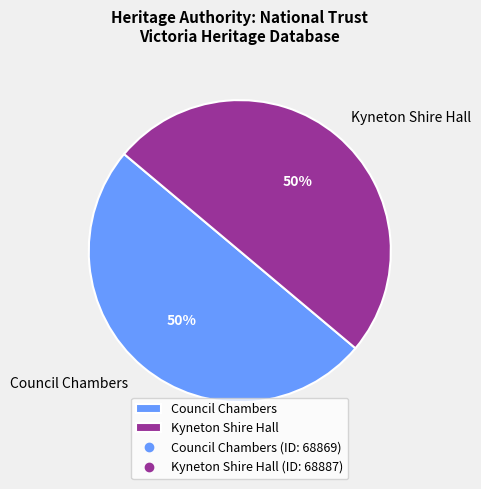

True or false: Kyneton Shire Hall accounts for 50% of the total.

True